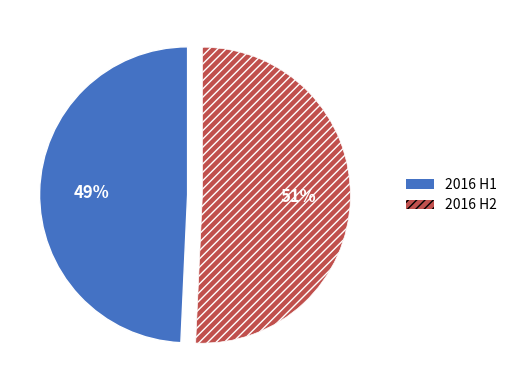

Does any single category account for the majority?

Yes